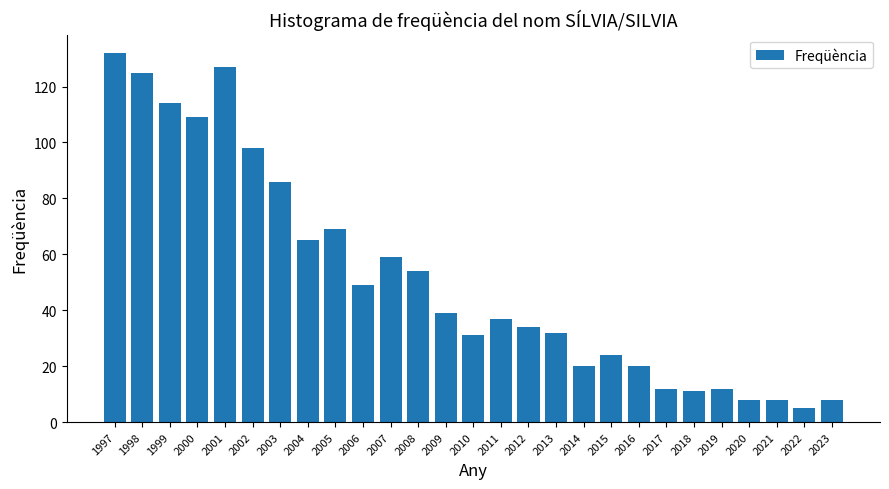

What is the sum of all values?

1388